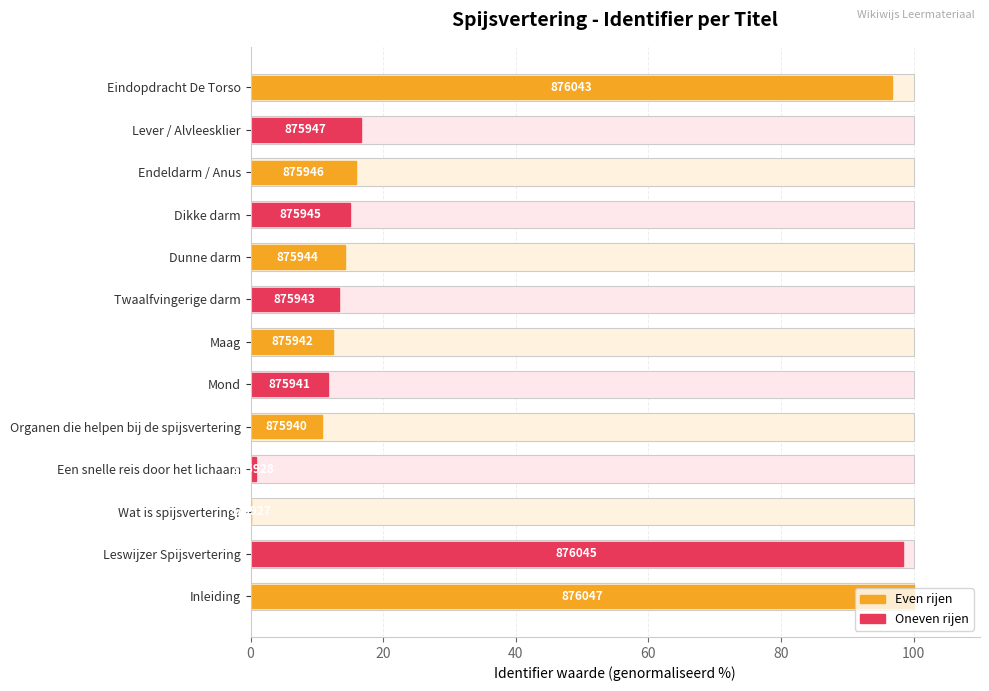

What is the value of the 1st bar from the left?

100.0